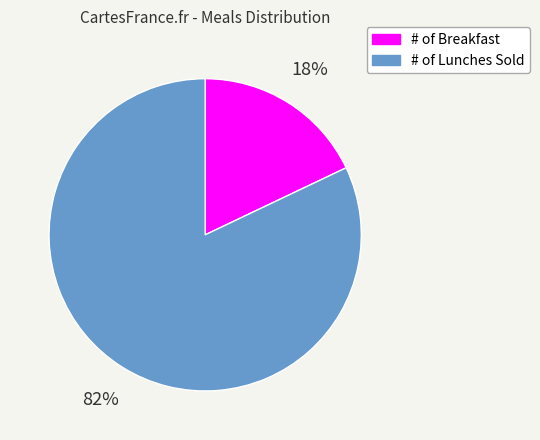

Which category has the smallest portion of the pie?

# of Breakfast